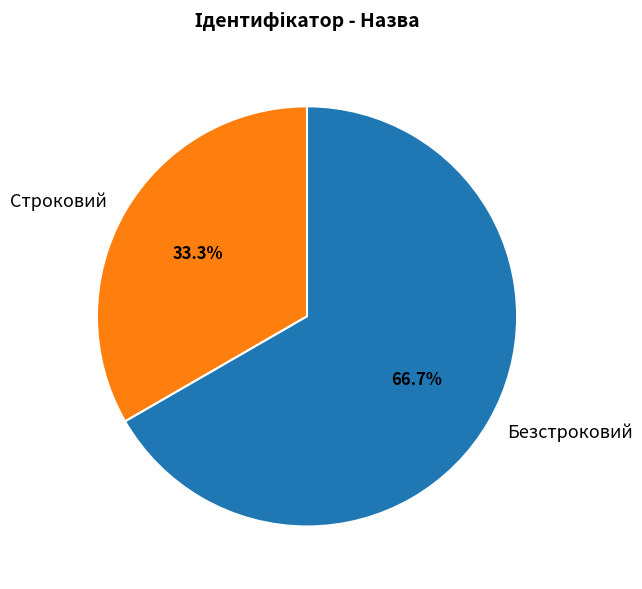

Is there any slice that represents more than half of the pie?

Yes